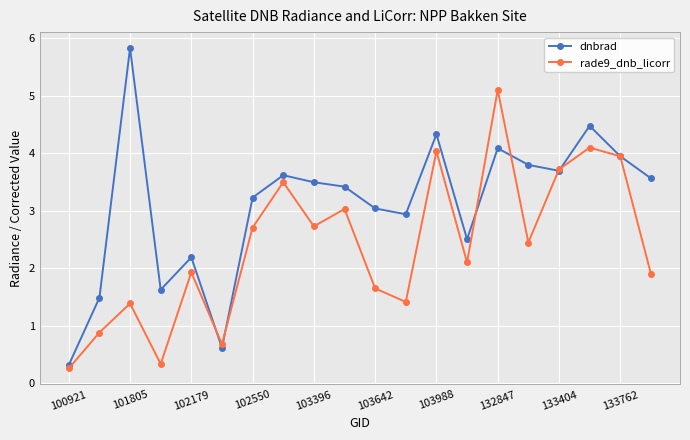

Reading right to left, transcribe all the data shown in this chart.

dnbrad: 3.6	3.9	4.5	3.7	3.8	4.1	2.5	4.3	2.9	3.0	3.4	3.5	3.6	3.2	0.6	2.2	1.6	5.8	1.5	0.3
rade9_dnb_licorr: 1.9	3.9	4.1	3.7	2.4	5.1	2.1	4.0	1.4	1.7	3.0	2.7	3.5	2.7	0.7	1.9	0.3	1.4	0.9	0.3